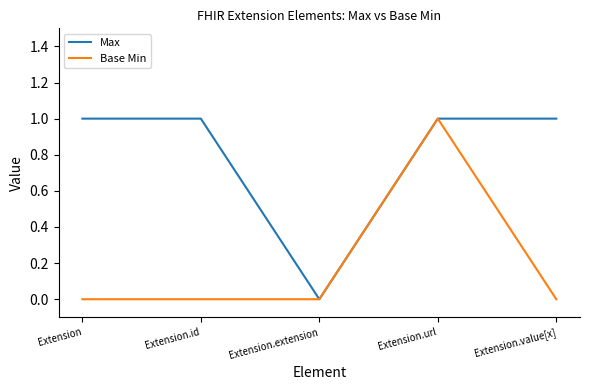

Which series has the largest total across all categories?

Max